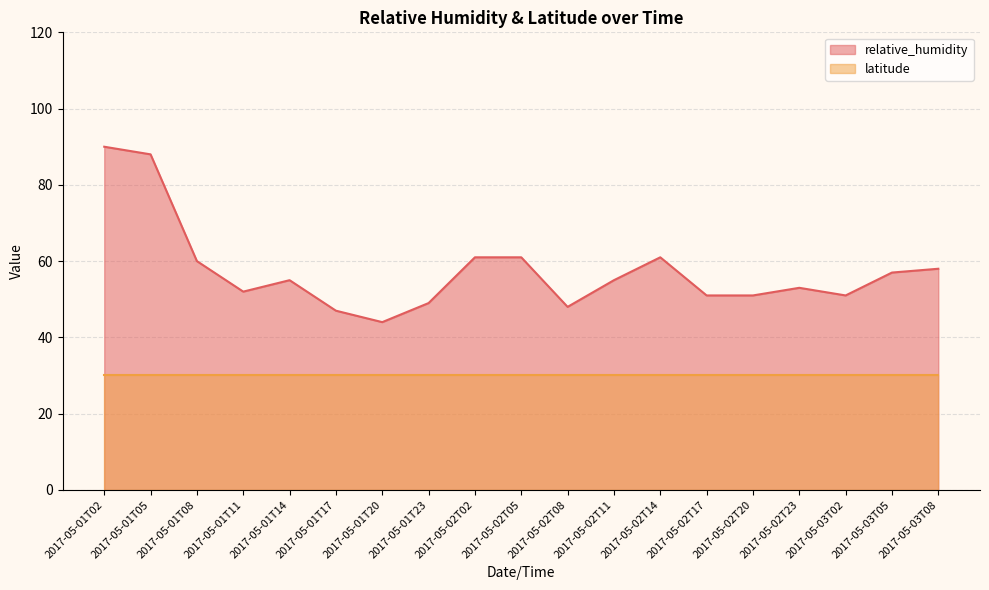

At which label is the value closest to 67?

2017-05-02T02